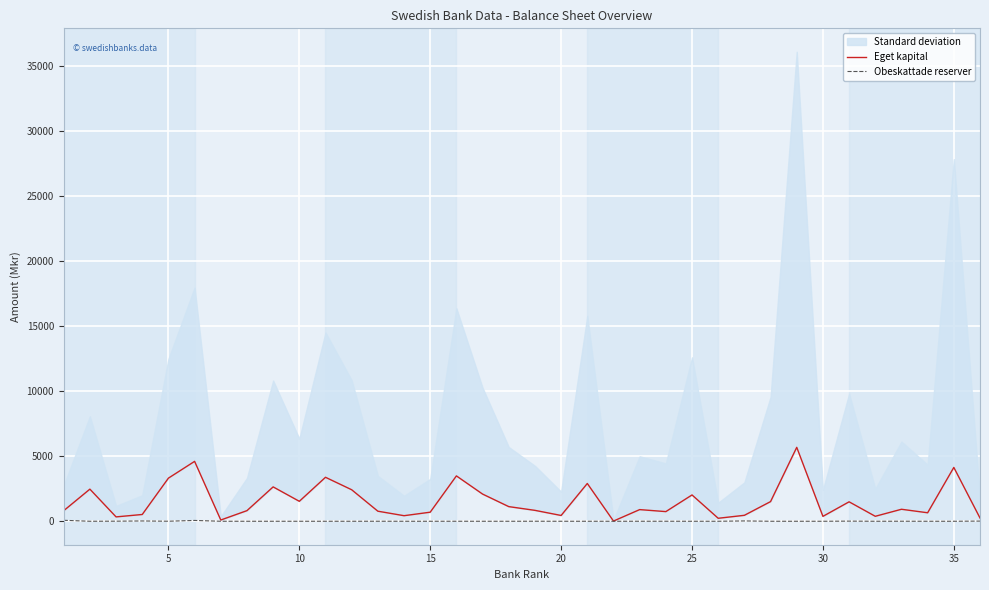

The value of Obeskattade reserver at 10 is 0.0. True or false?

True